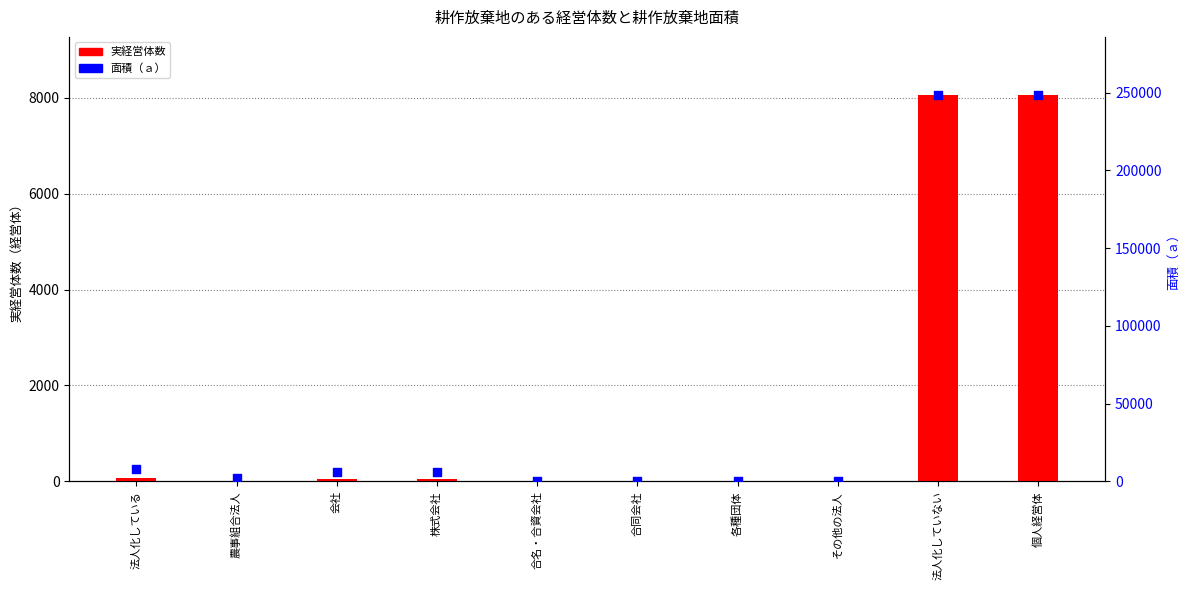

Which series has the largest total across all categories?

面積